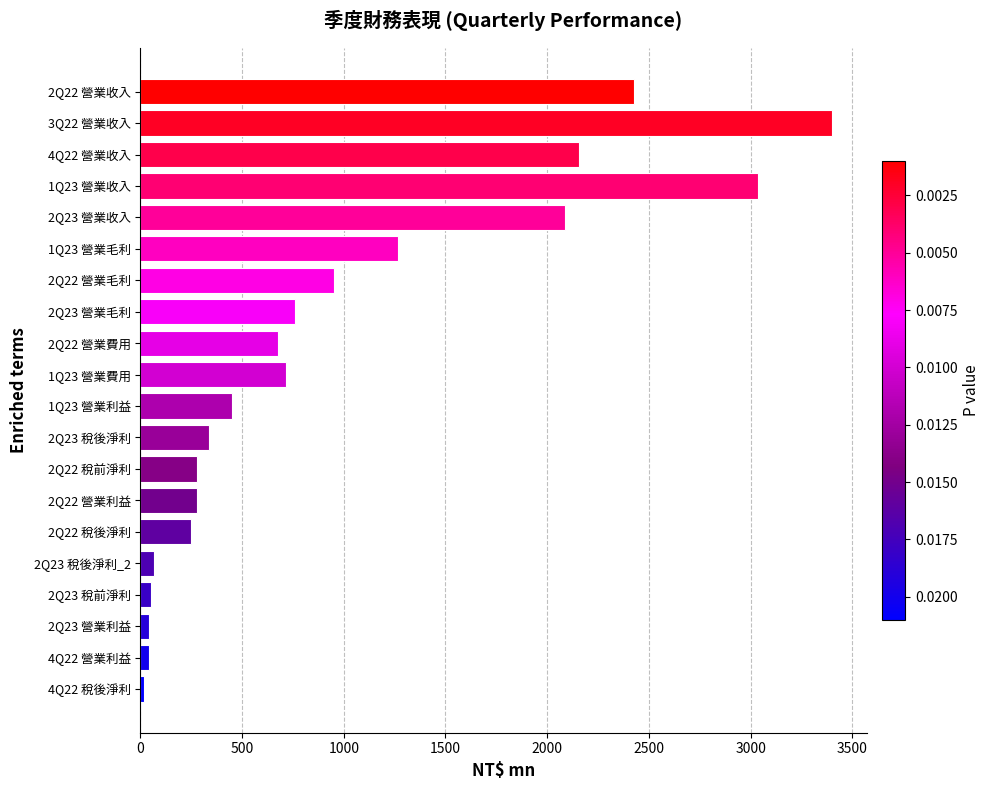

At which category does the chart reach its peak across all series?

3Q22 營業收入